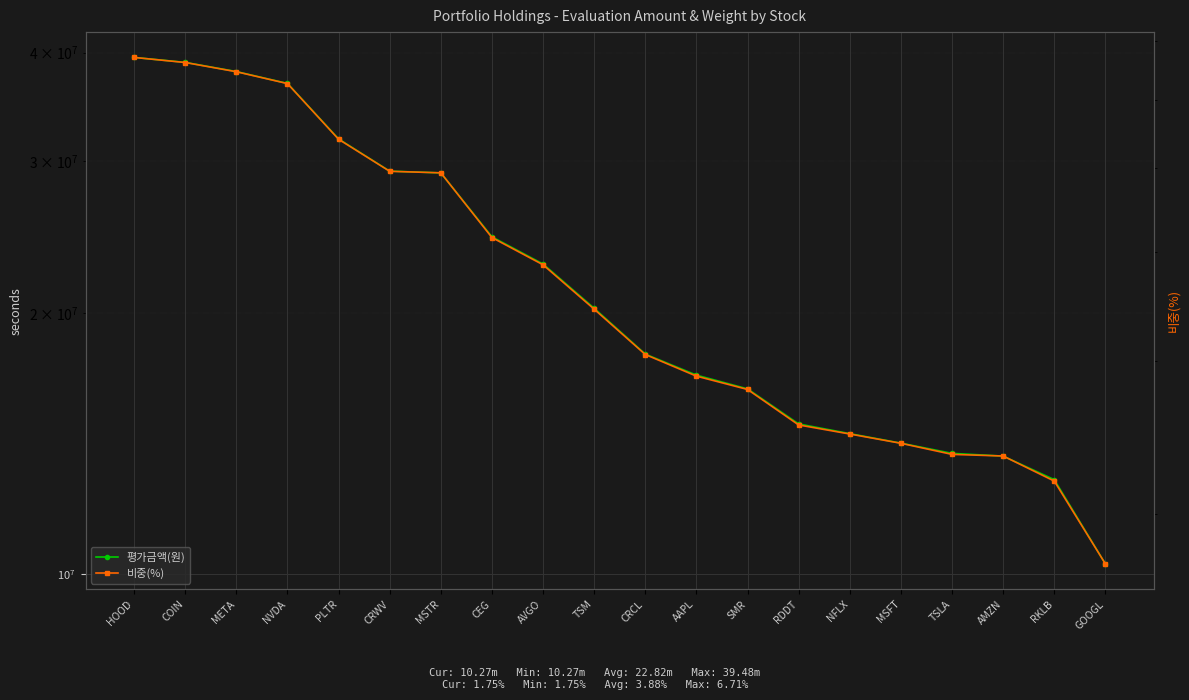

How many lines are shown in the chart?

2